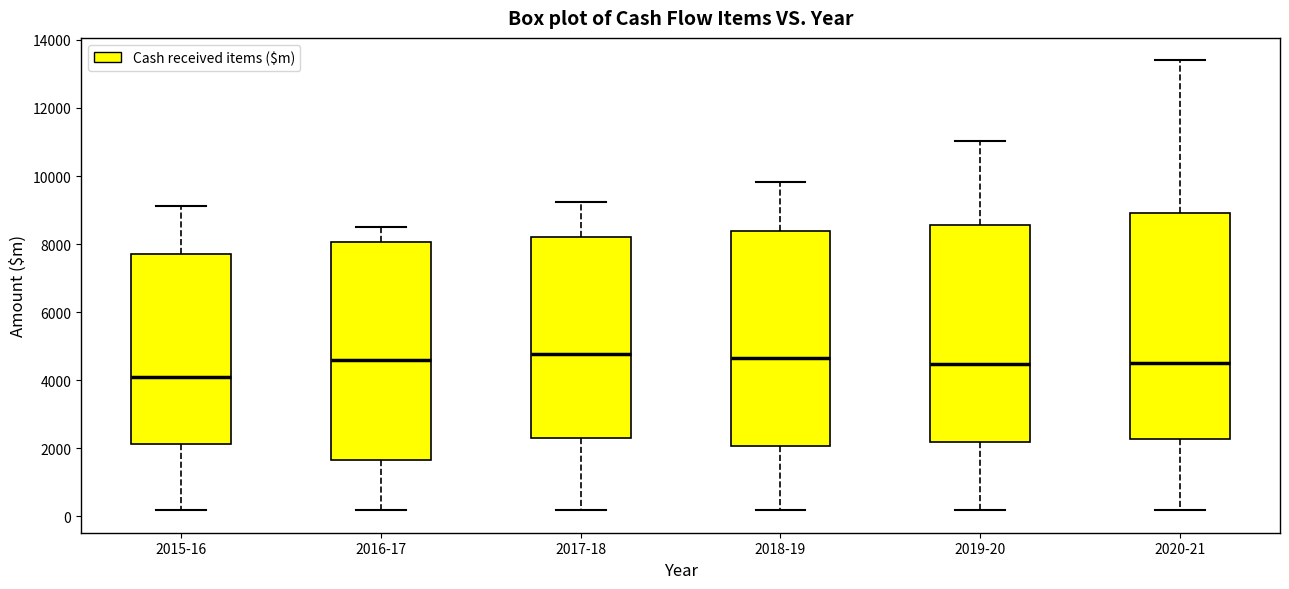

Which box's median line is the lowest?

2015-16